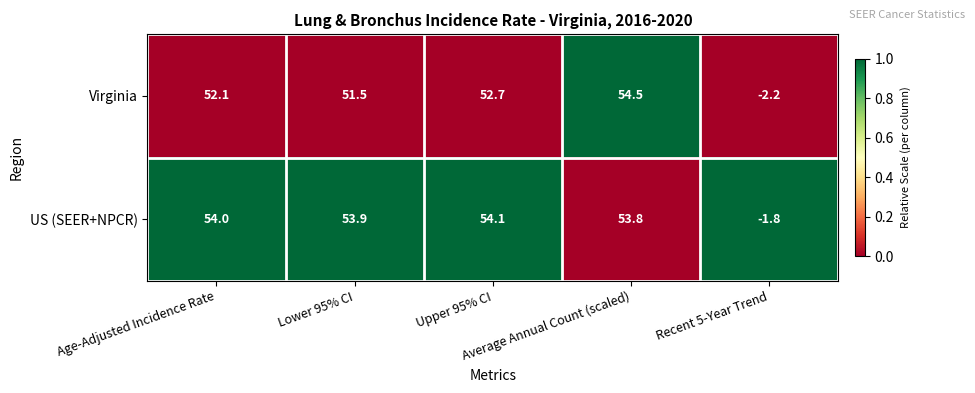

What is the difference between the maximum and minimum values in the Virginia series?

56.7